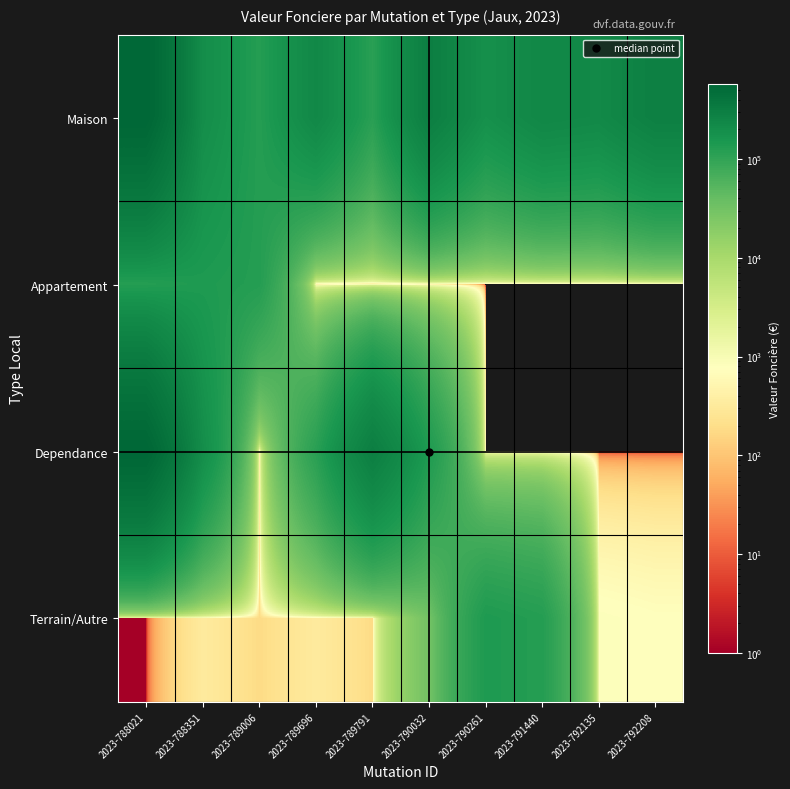

At which category is the sum across all series the highest?

2023-788021